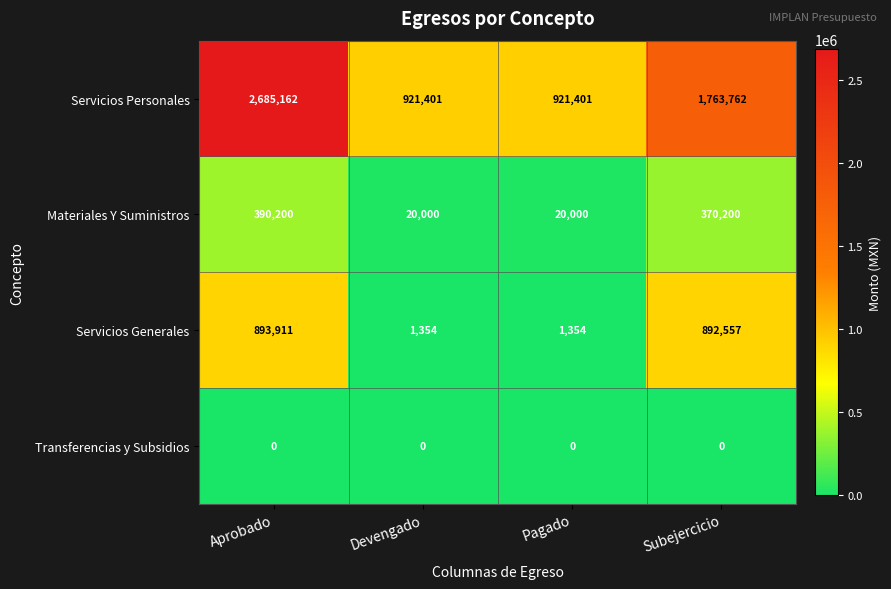

At which label does Servicios Generales reach its peak?

Aprobado